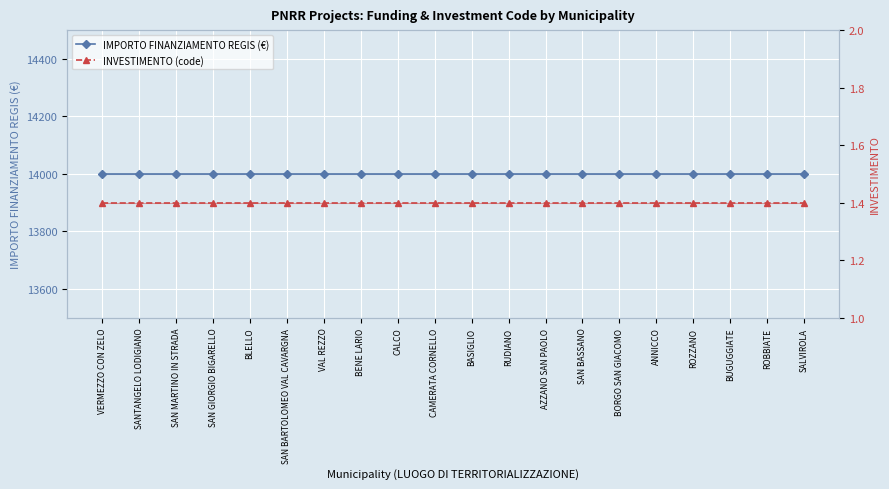

At VERMEZZO CON ZELO, list the series in order from smallest to largest.

INVESTIMENTO (code), IMPORTO FINANZIAMENTO REGIS (€)